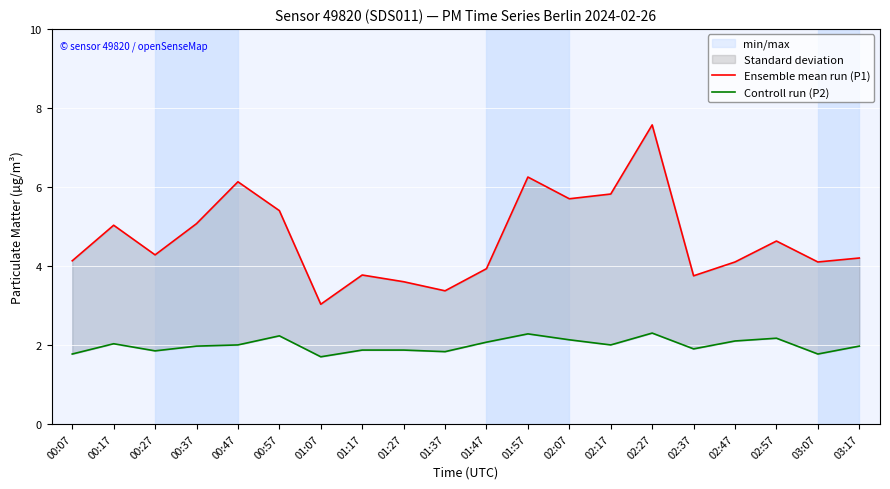

How many lines are shown in the chart?

2